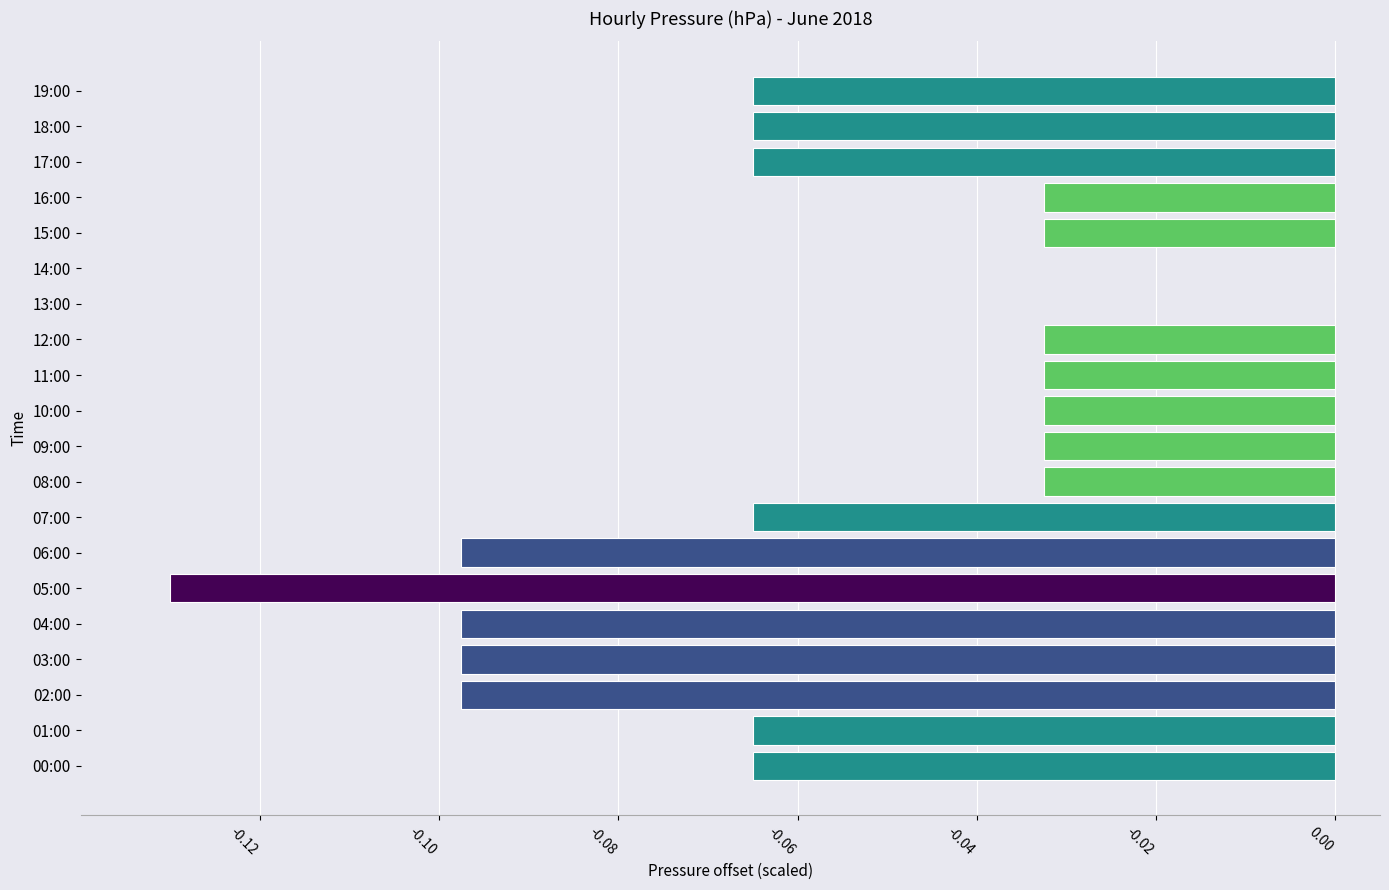

Which has a higher value, 06:00 or 10:00?

10:00